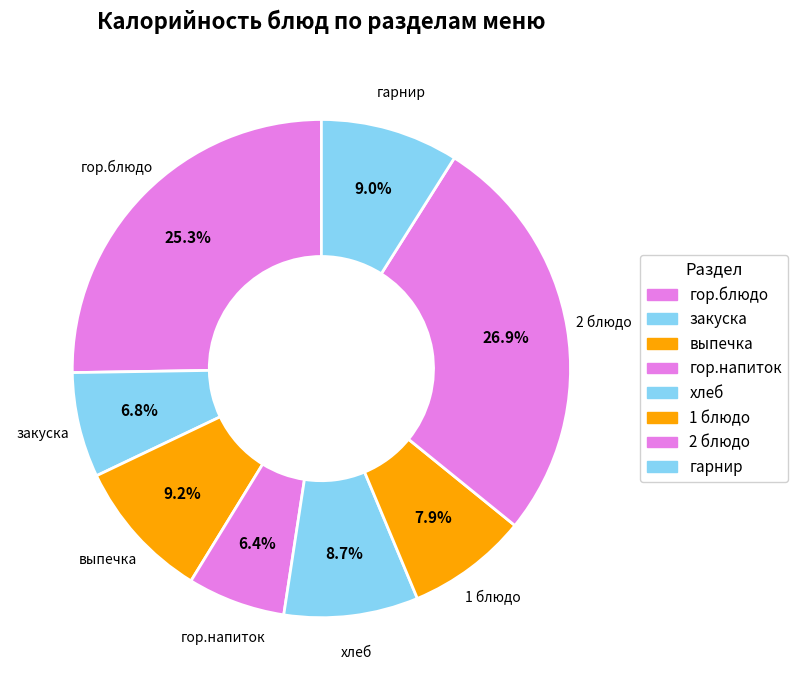

How many segments does this pie chart have?

8